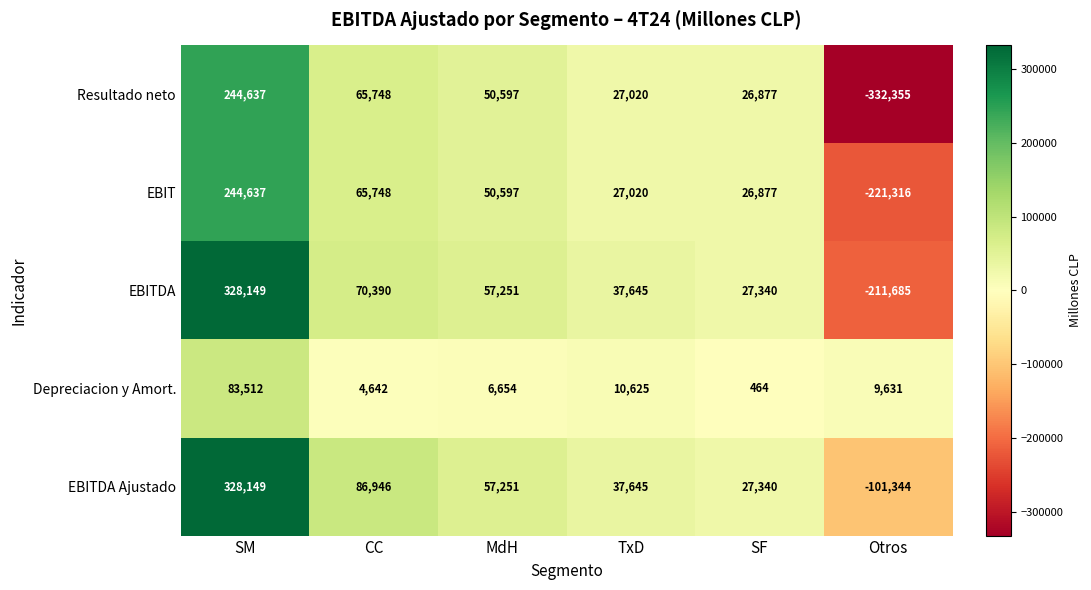

What is the difference between the EBITDA values at CC and Otros?

282075